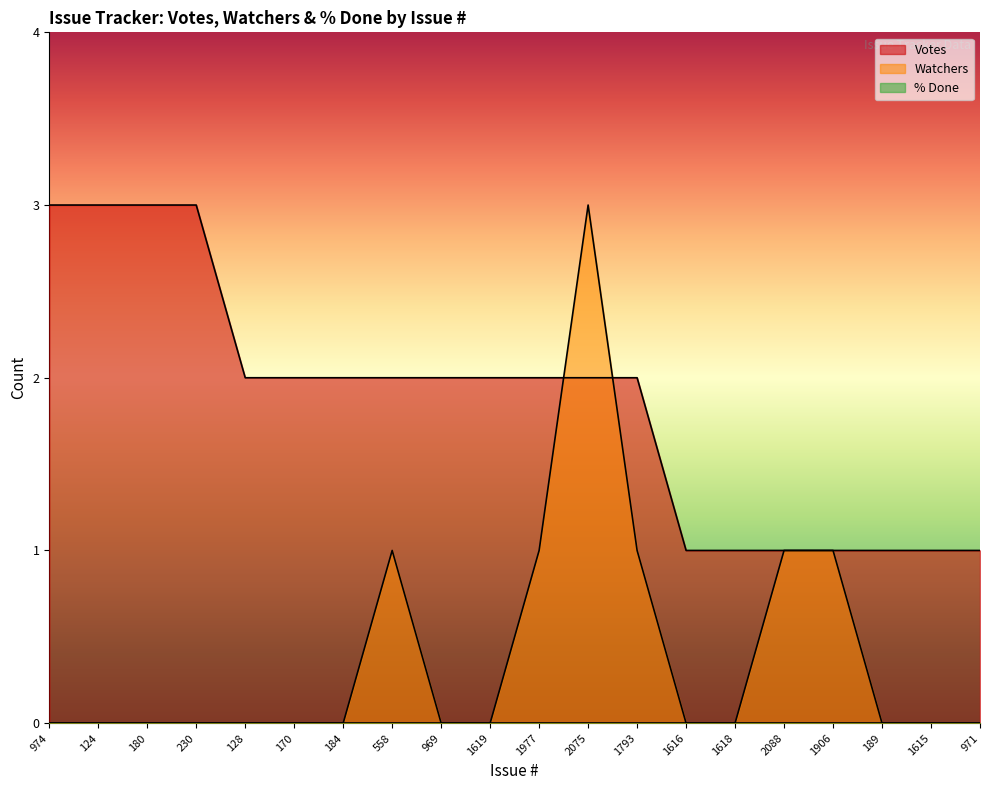

True or false: Watchers has a value of 0 at 230.

True